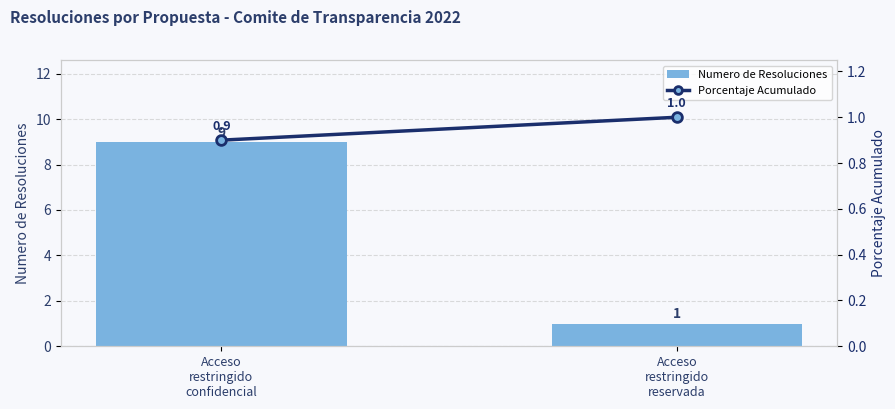

What is the total value across all series at Acceso
restringido
confidencial?

9.9